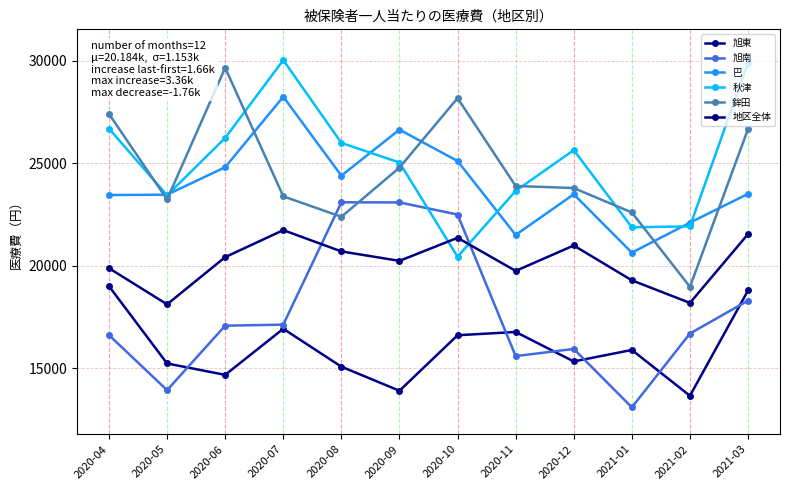

True or false: 鉾田 and 旭東 cross at least once.

False